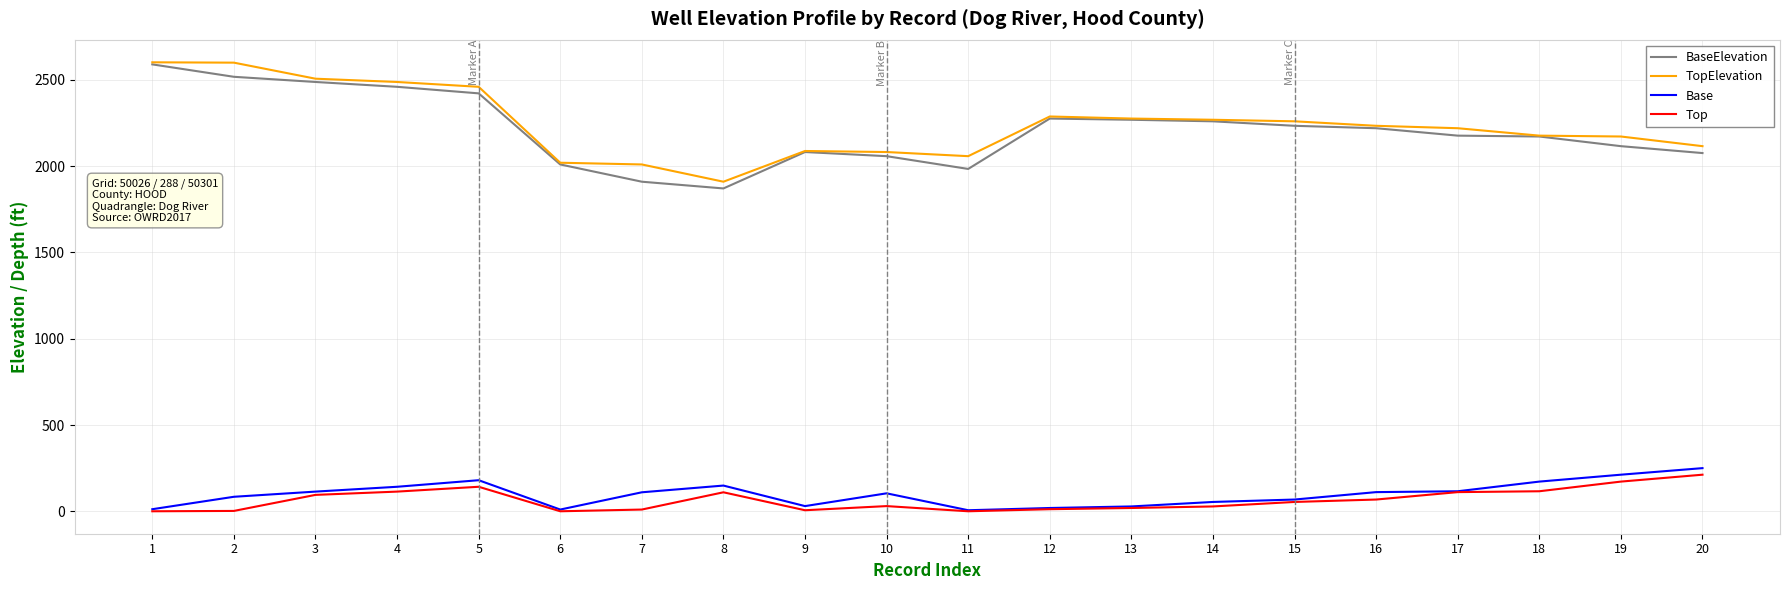

True or false: Top and TopElevation cross at least once.

False